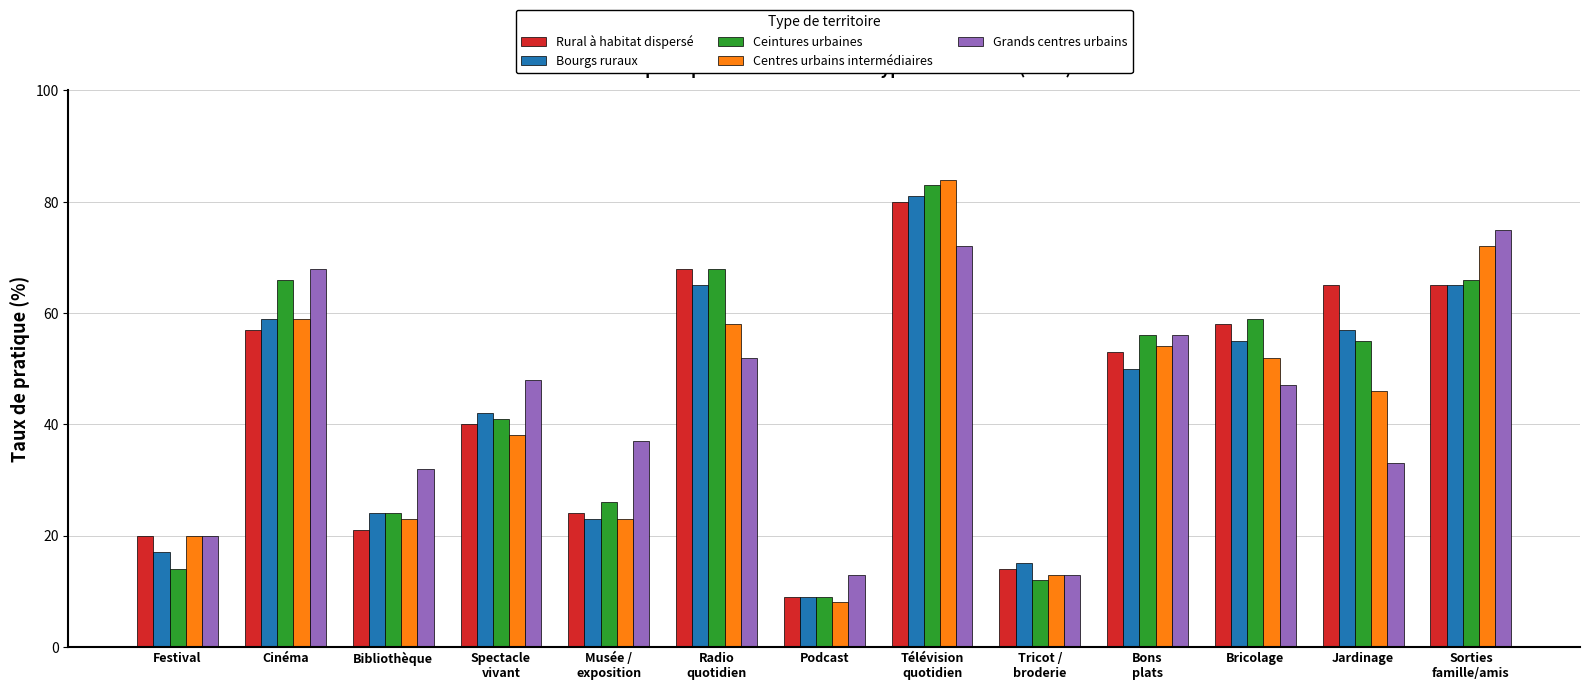

The value of Centres urbains intermédiaires at Tricot /
broderie is 13. True or false?

True